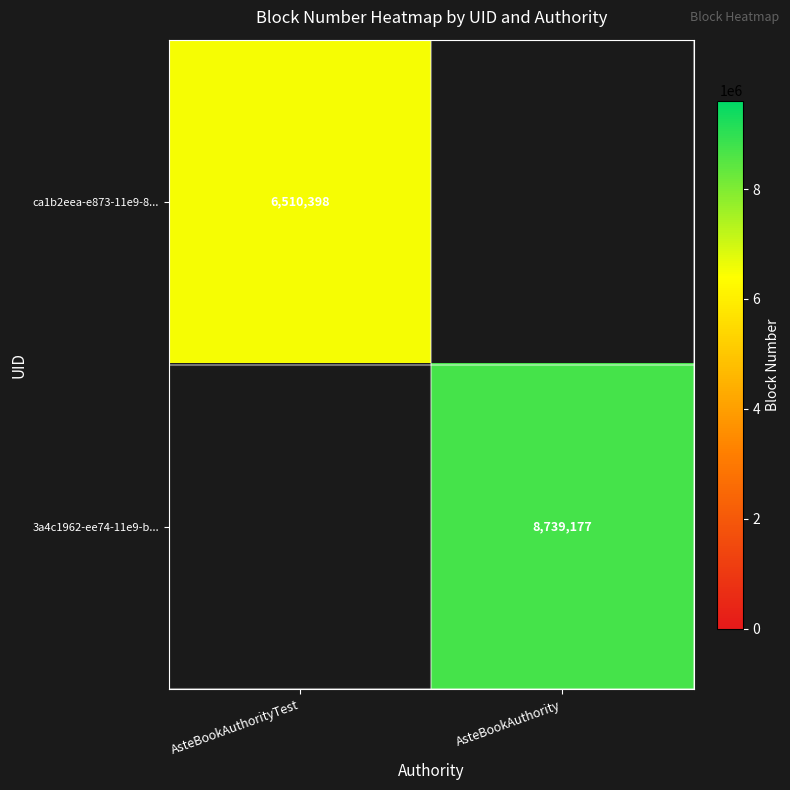

The 3a4c1962-ee74-11e9-b... series shows 8739177 at AsteBookAuthority. True or false?

True